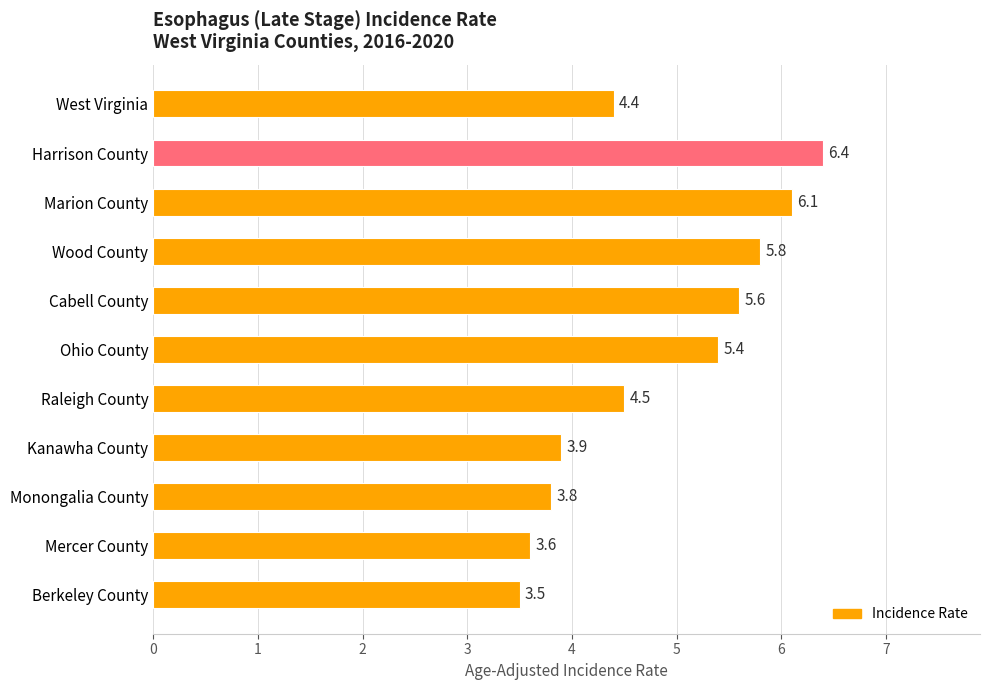

The chart shows a value of 7.4 at Ohio County. True or false?

False